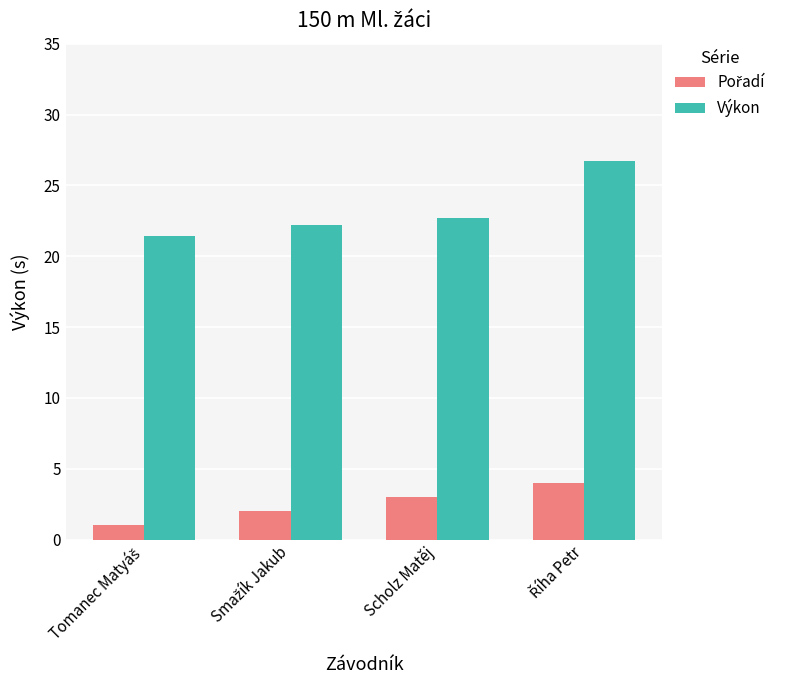

What is the minimum value shown in the chart?

1.0